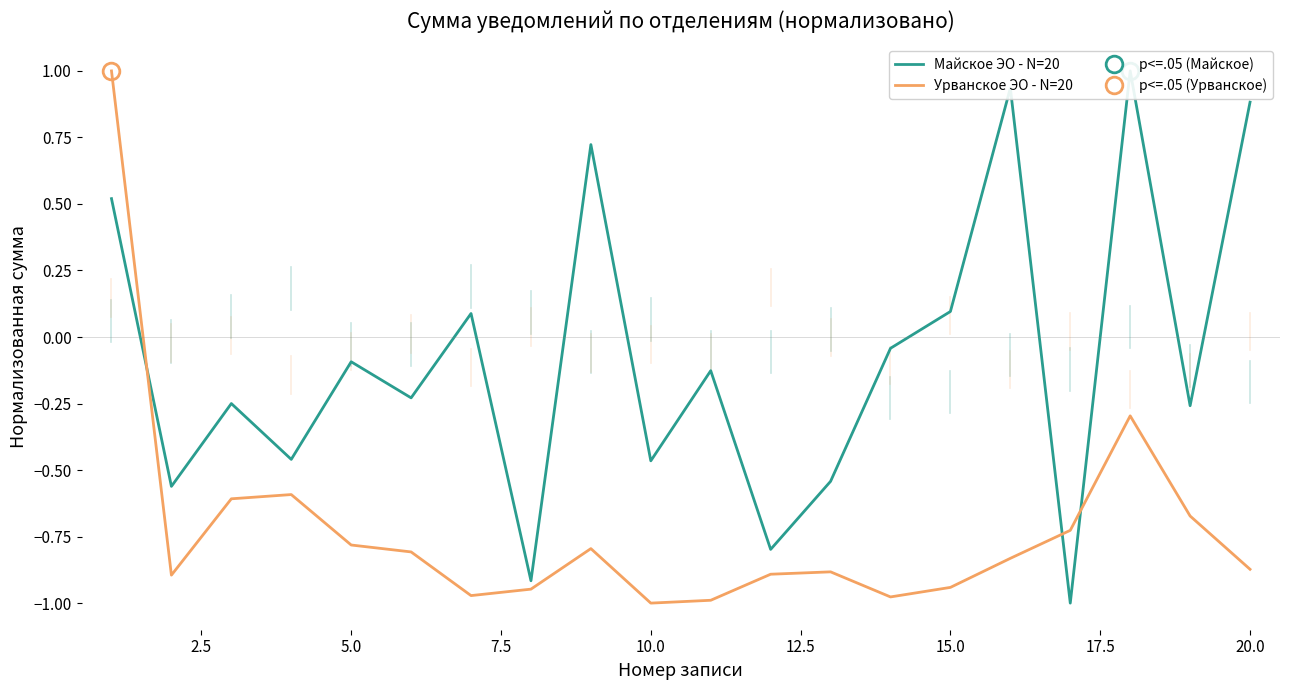

Is it true that Урванское ЭО - N=20 equals -0.7 at 10.0?

False